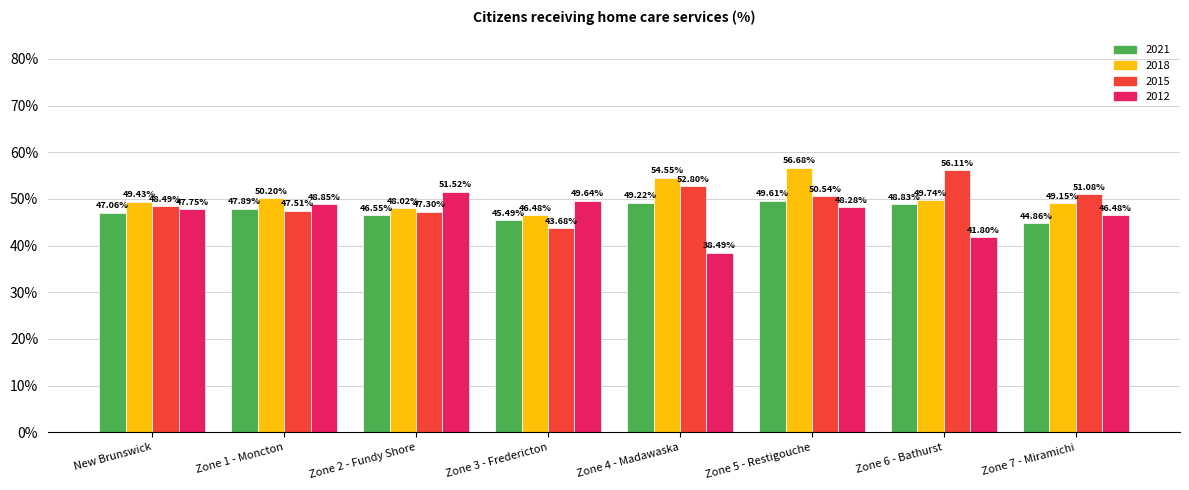

What are all the series names shown in the legend?

2021, 2018, 2015, 2012